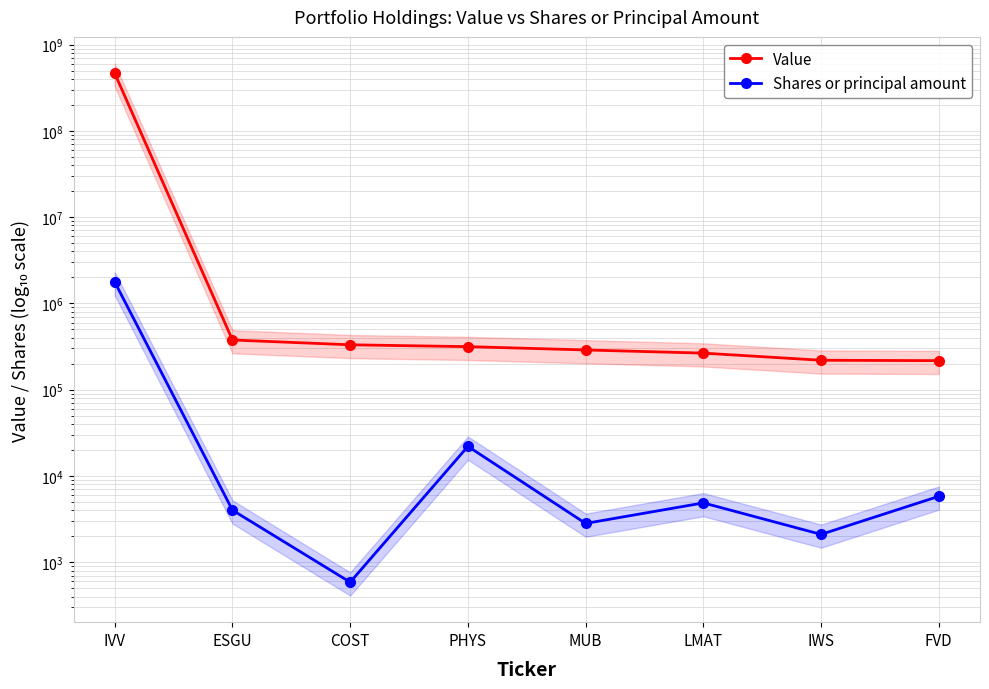

How many data points in Value are less than 315040?

4